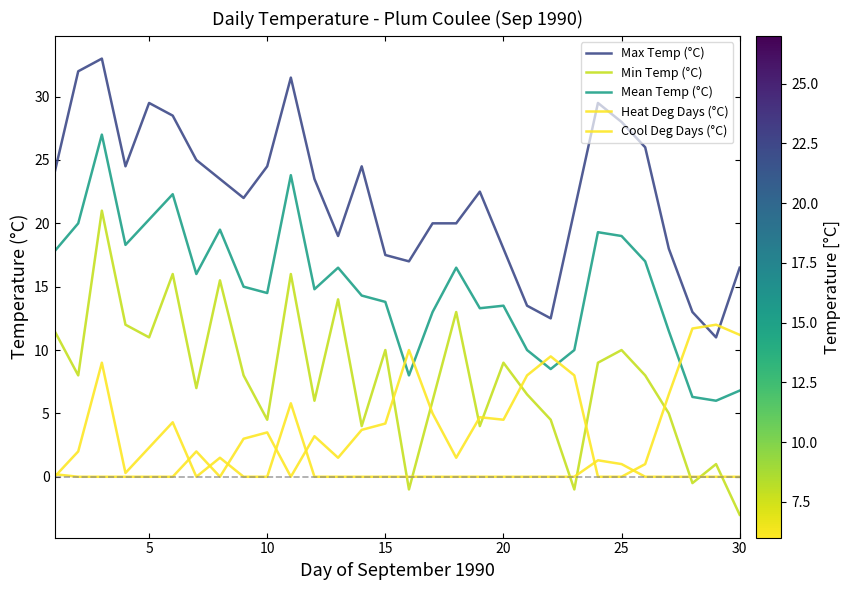

Rank the series by their maximum value, from lowest to highest.

Cool Deg Days (°C), Heat Deg Days (°C), Min Temp (°C), Mean Temp (°C), Max Temp (°C)